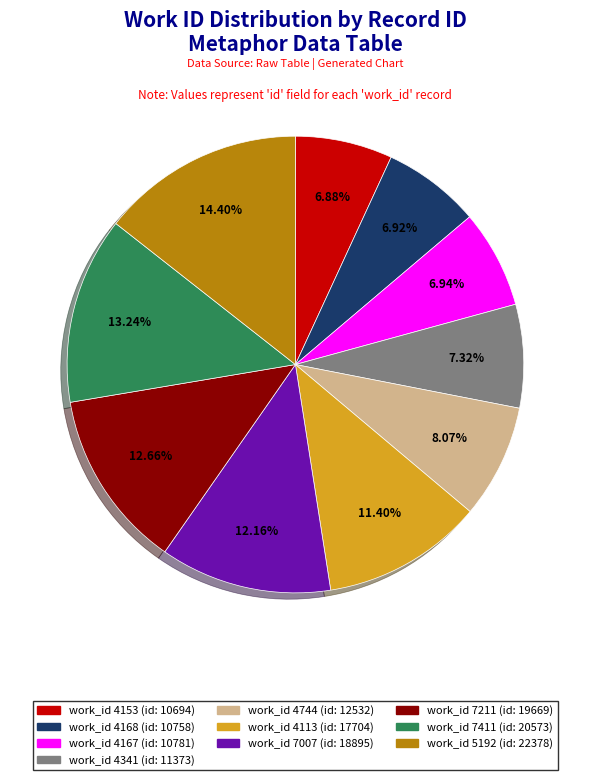

Do work_id 4341 (id: 11373) and work_id 7411 (id: 20573) together represent more than half of the pie?

No